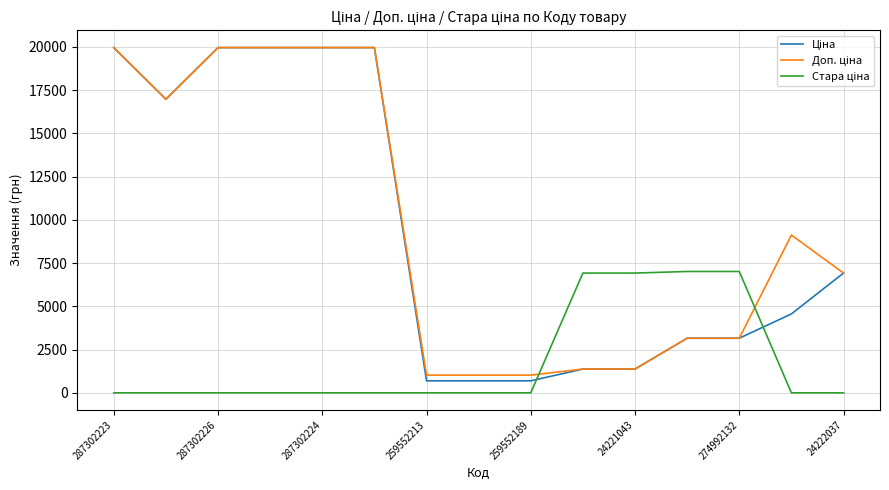

What is the greatest value displayed?

19964.2